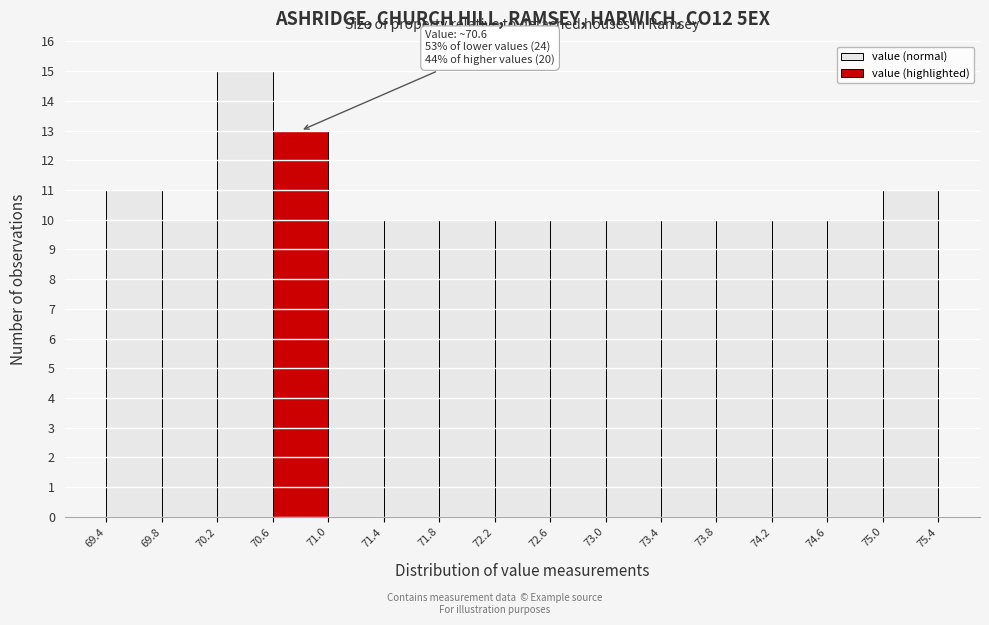

Over which range of the x-axis is the bar tallest?

70.2 to 70.6